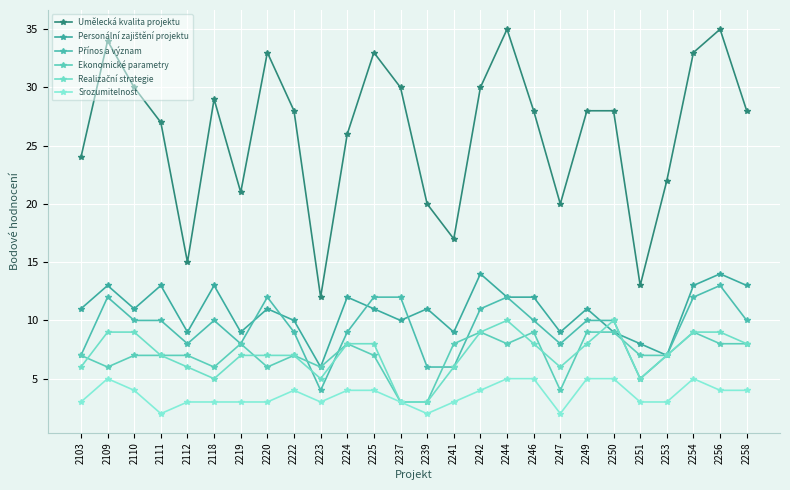

How many lines are shown in the chart?

6